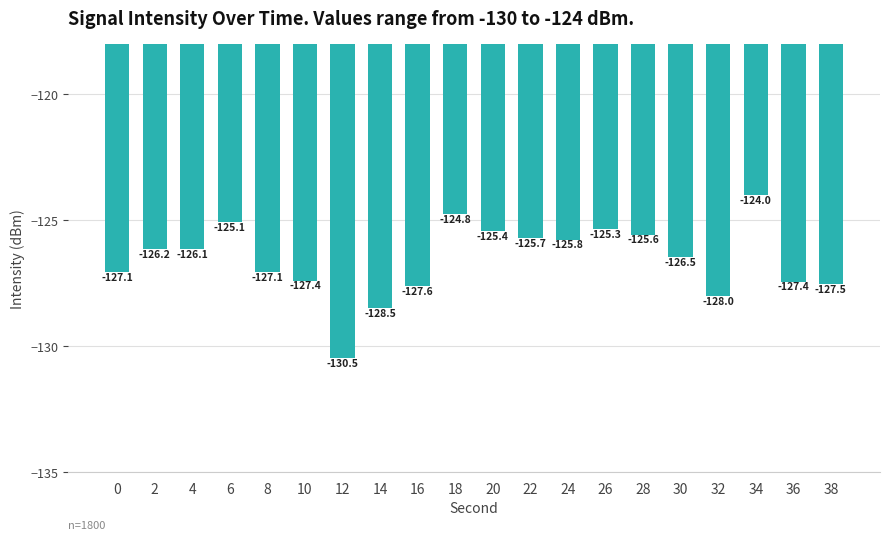

Where does the data first go above -126?

6